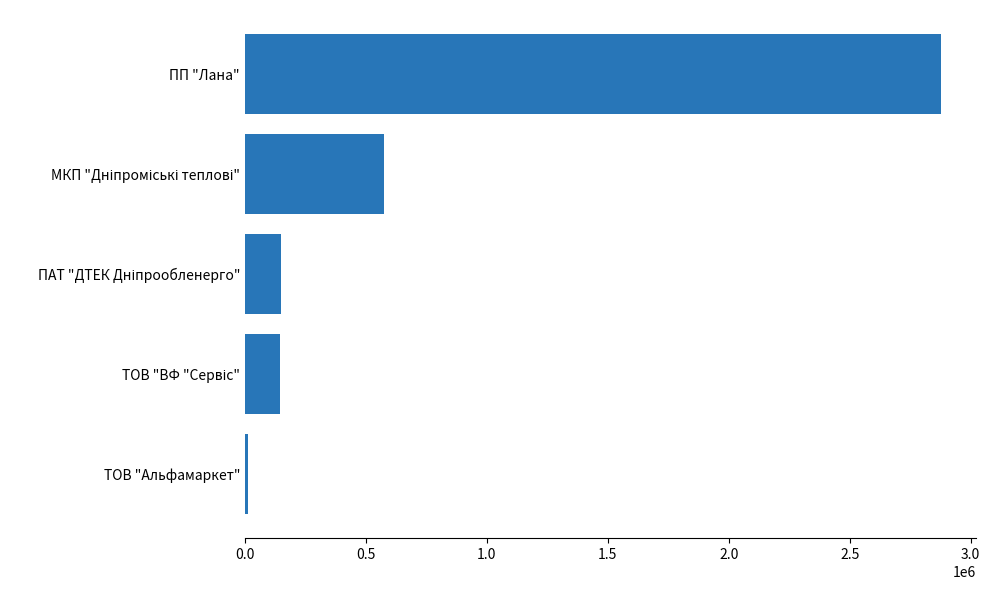

The chart shows a value of 2877432.7 at ПП "Лана". True or false?

True